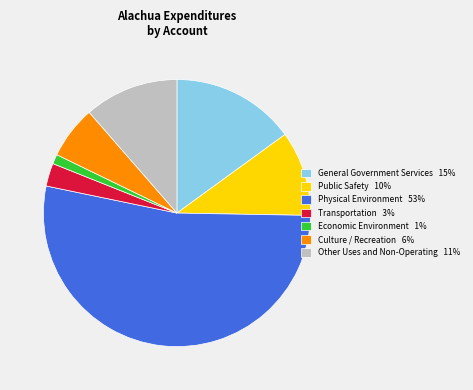

Count the number of slices in the pie.

7